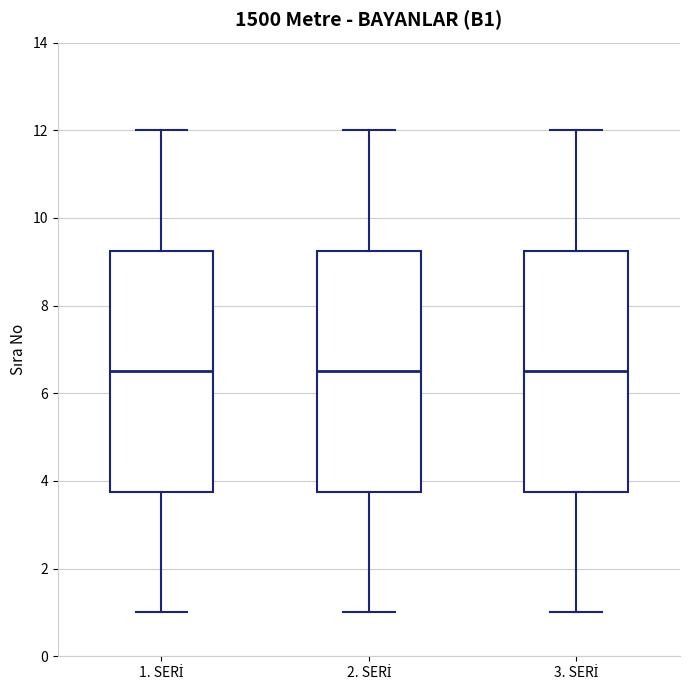

Reading left to right, transcribe this box plot: for each box, give where its median line is, the range the box spans, and where its two whiskers end, as read against the y-axis. The values are not printed on the chart, so give them approximately, as read against the axis.

1. SERİ: median 6.6, box 3.8 to 9.2, whiskers 1.0 to 12.0
2. SERİ: median 6.6, box 3.8 to 9.2, whiskers 1.0 to 12.0
3. SERİ: median 6.6, box 3.8 to 9.2, whiskers 1.0 to 12.0